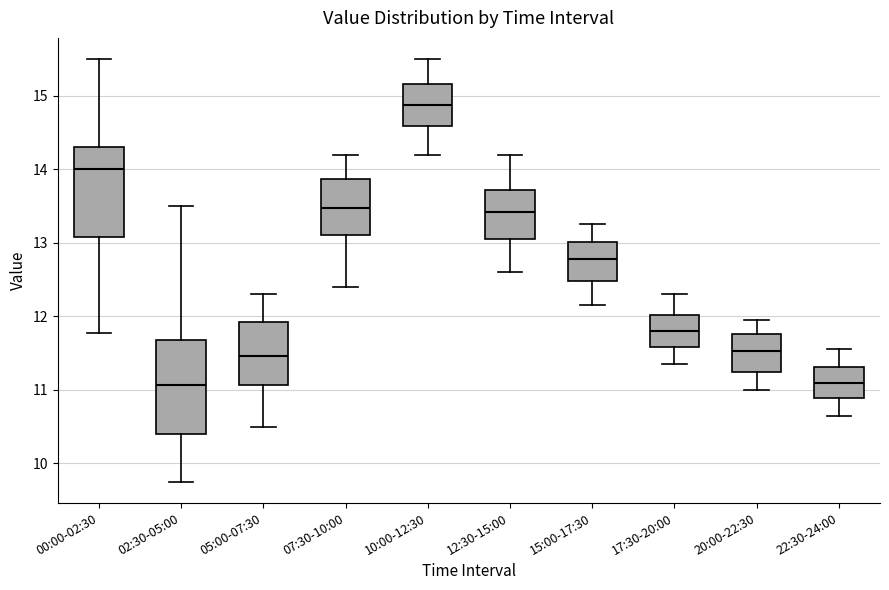

Where does the lower whisker of the box for 15:00-17:30 end on the y-axis? The values are not printed on the chart, so give them approximately, as read against the axis.

12.2